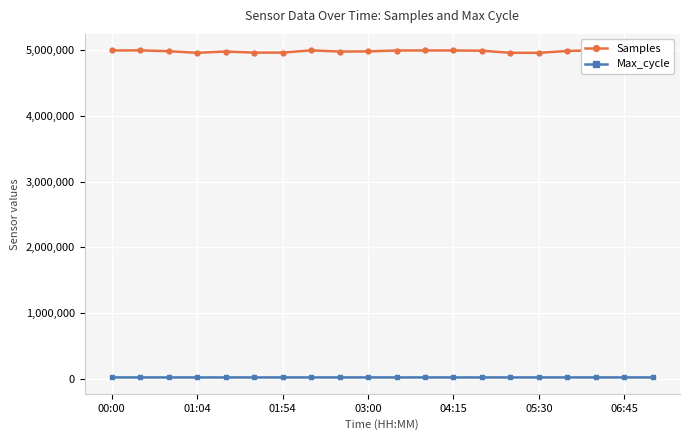

What is the sum of all Max_cycle values?

401171